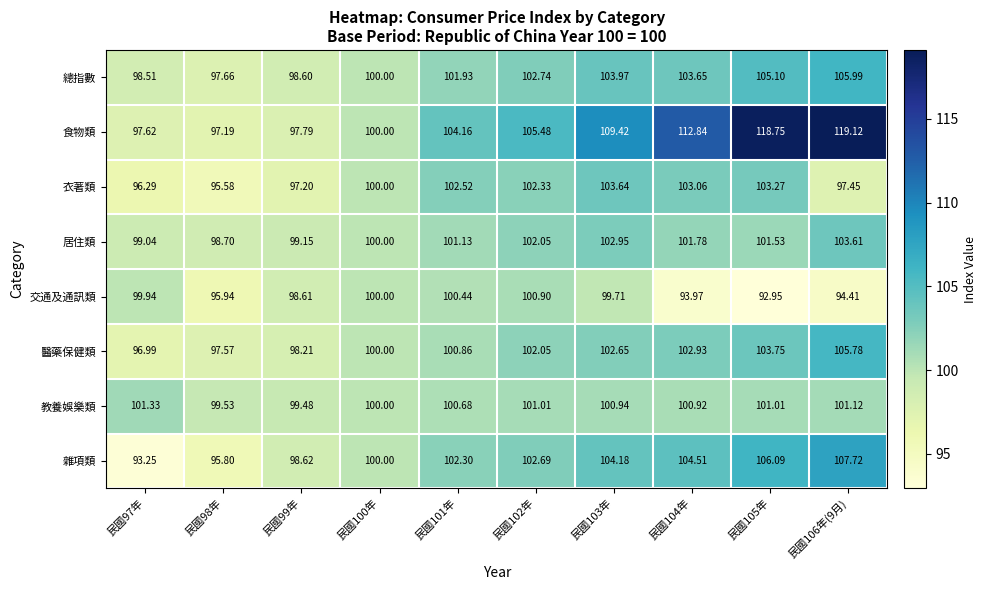

At 民國106年(9月), list the series in order from smallest to largest.

交通及通訊類, 衣著類, 教養娛樂類, 居住類, 醫藥保健類, 總指數, 雜項類, 食物類